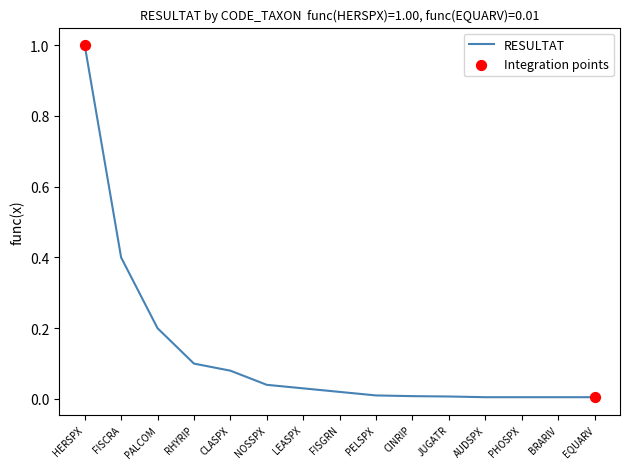

What is the change in value from FISCRA to CLASPX?

-0.3